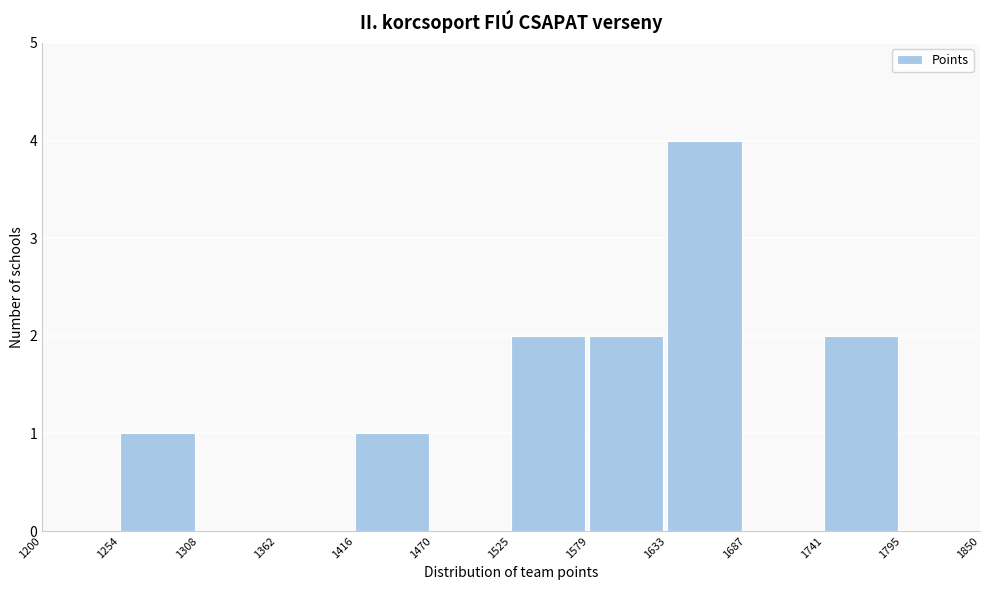

How tall is the bar that spans 1525 to 1579 on the x-axis? The values are not printed on the chart, so give them approximately, as read against the axis.

2